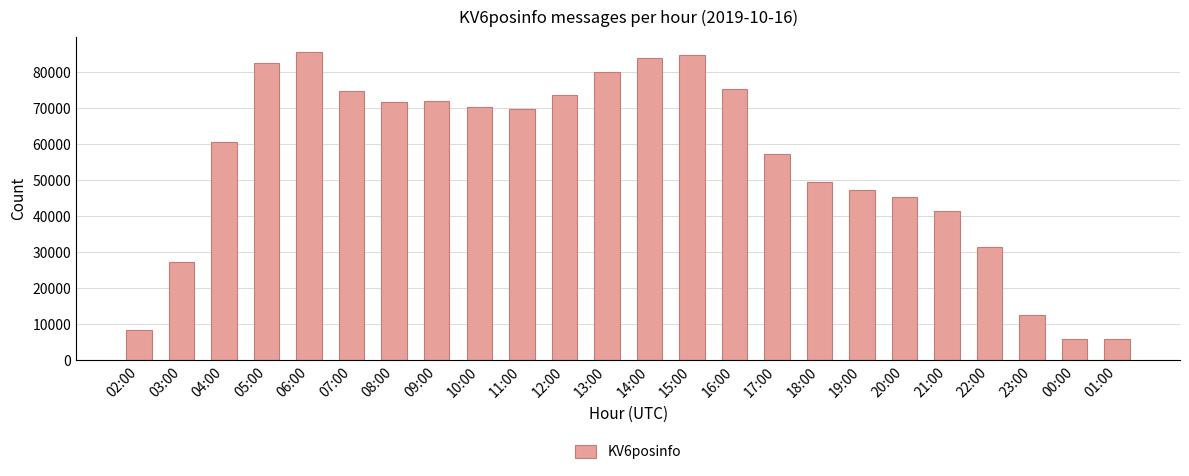

The value at 03:00 is 27209. True or false?

True